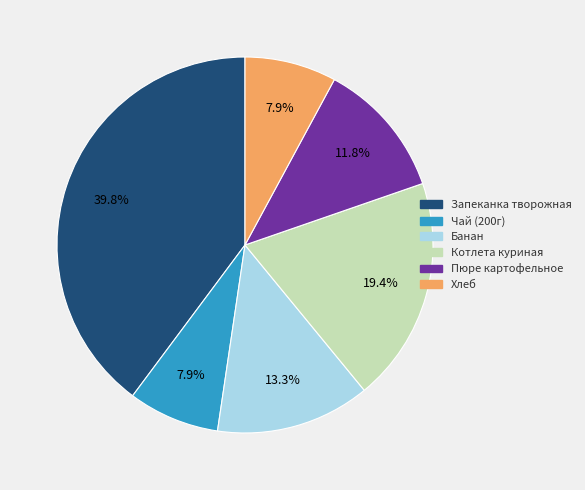

Which has a higher value, Запеканка творожная or Пюре картофельное?

Запеканка творожная